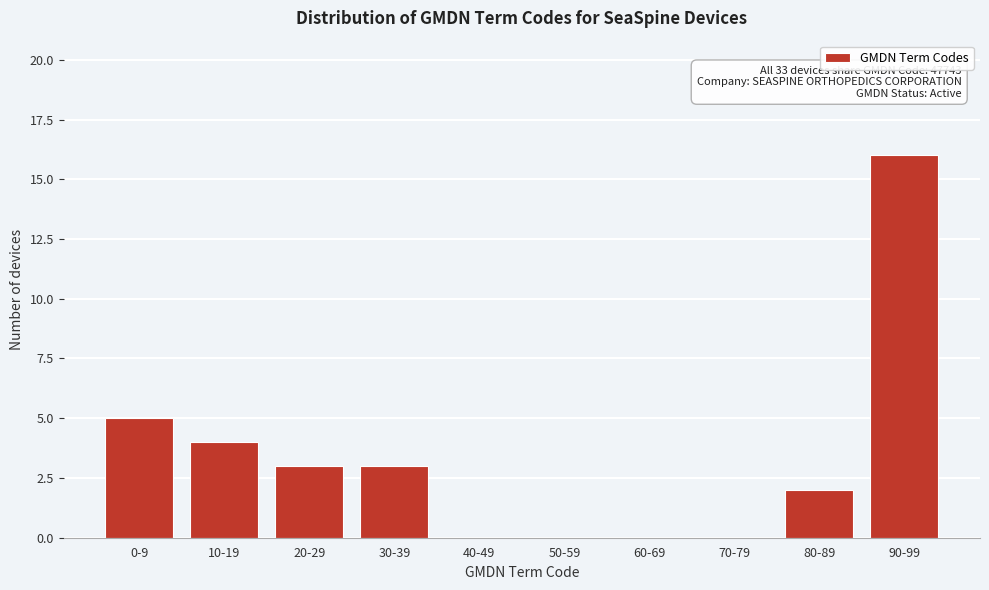

Reading left to right, what are all the values shown in this chart?

0-9=5	10-19=4	20-29=3	30-39=3	40-49=0	50-59=0	60-69=0	70-79=0	80-89=2	90-99=16